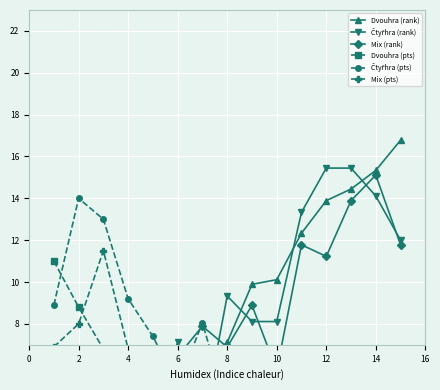

What is the sum of the Čtyřhra (rank) values at 14 and 4?

10.2